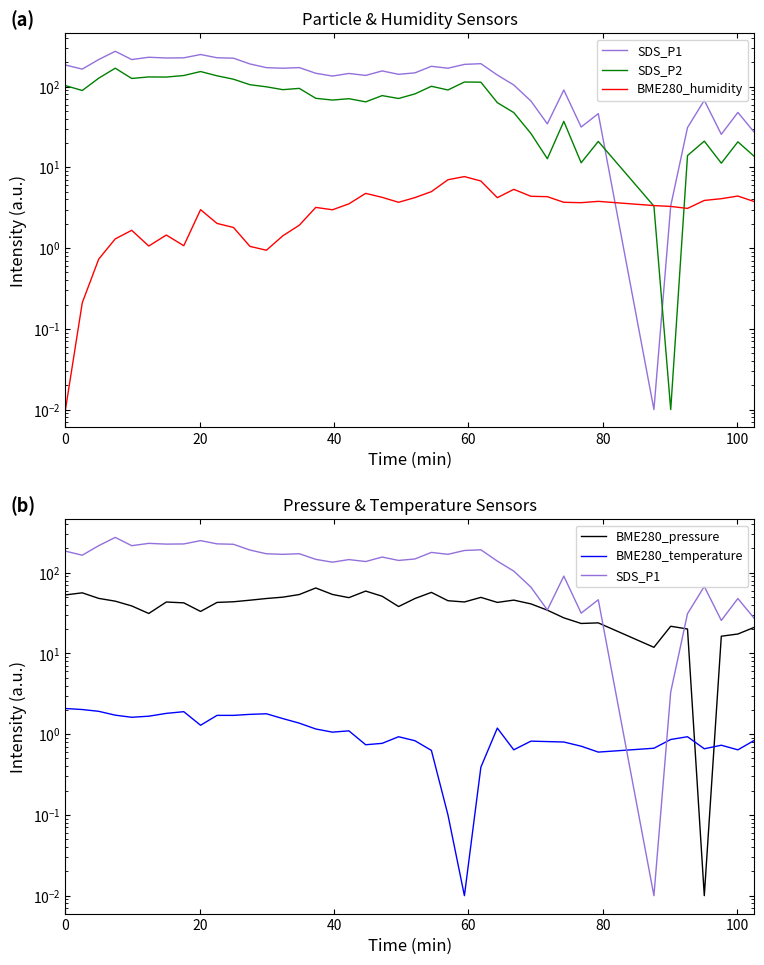

Which series has the largest total across all categories?

SDS_P1